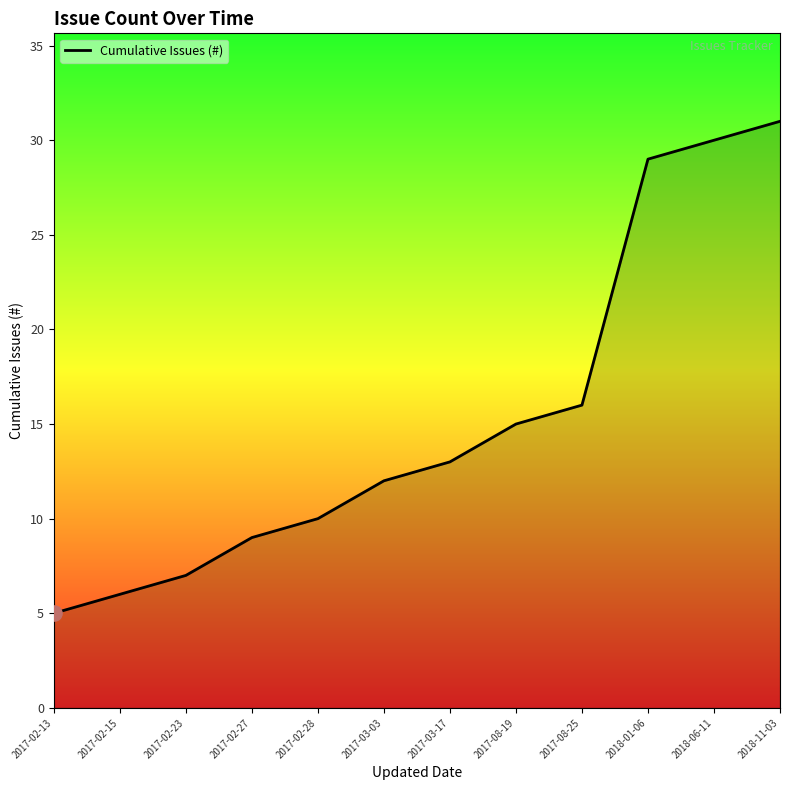

What is the change in value from 2017-02-13 to 2017-08-25?

+11